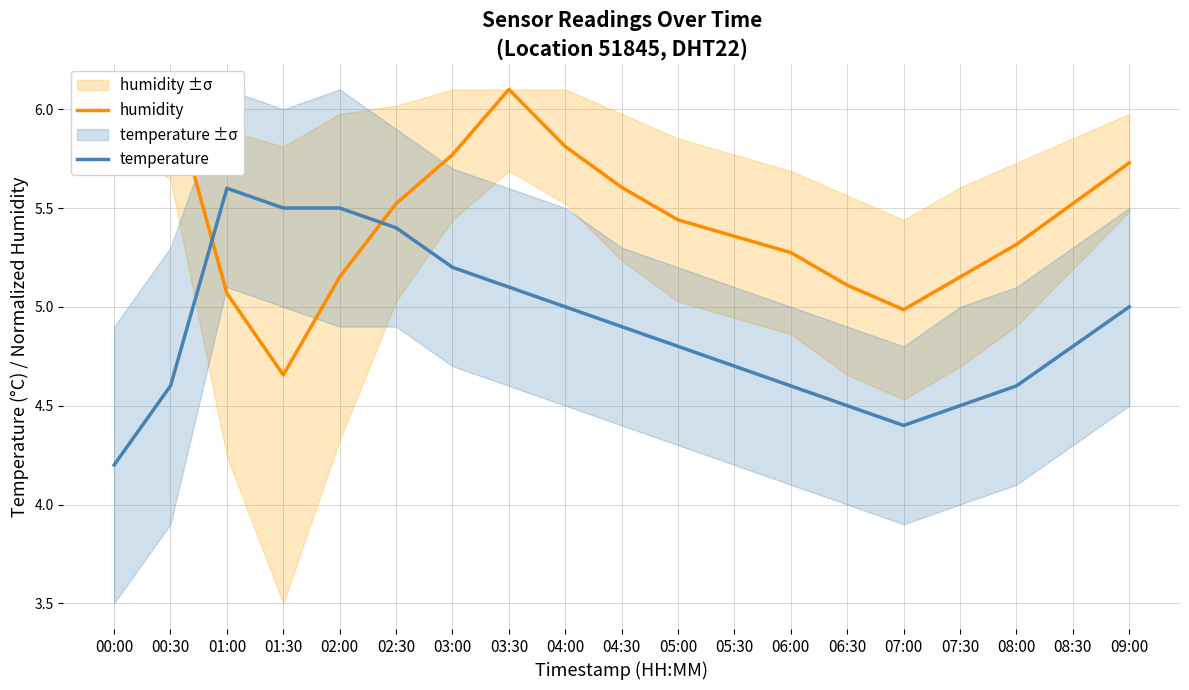

What is the maximum value for temperature?

5.6